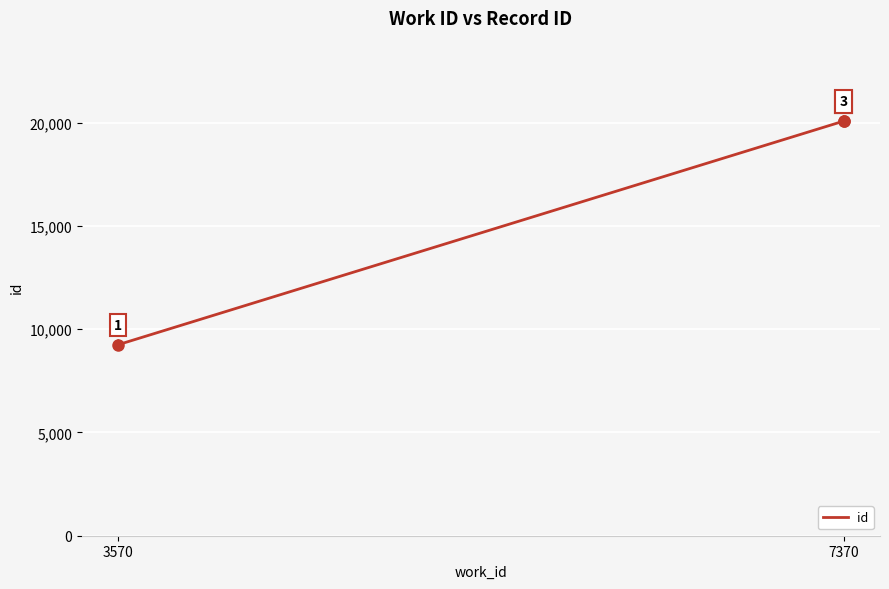

How many lines are shown in the chart?

1